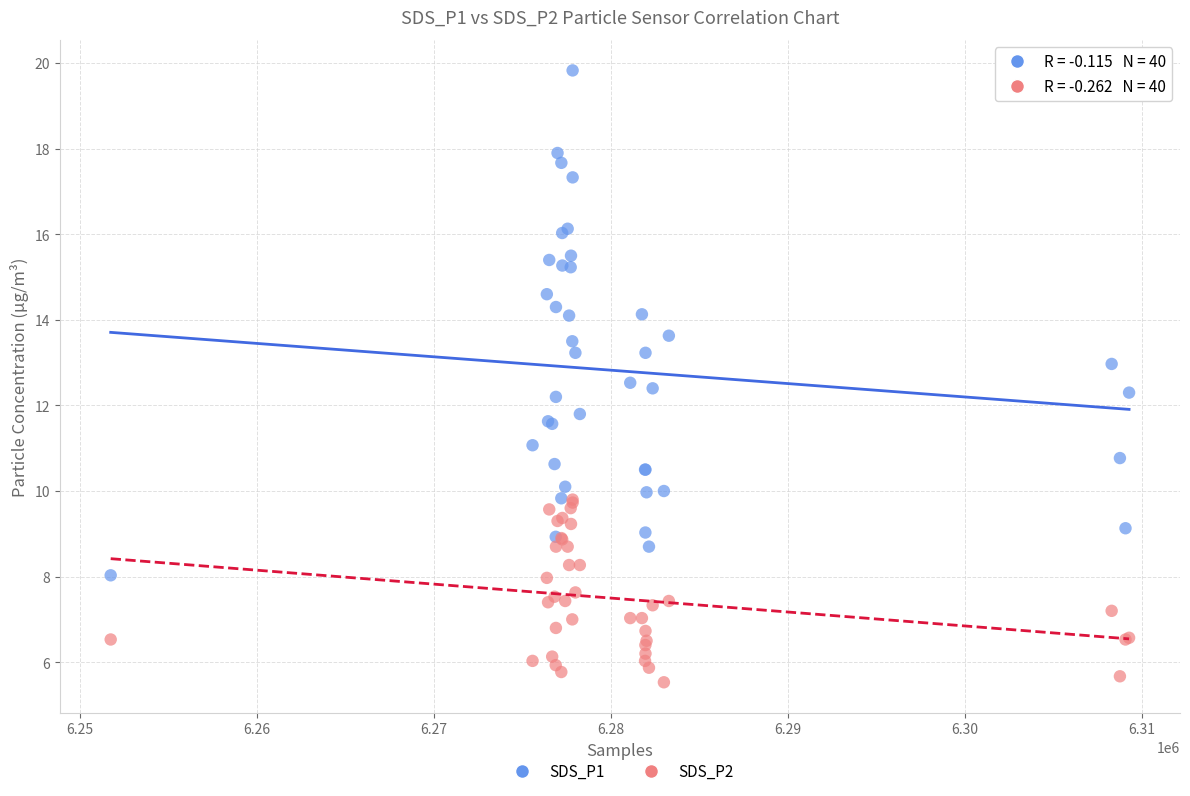

Which series reaches the minimum Y coordinate?

SDS_P2